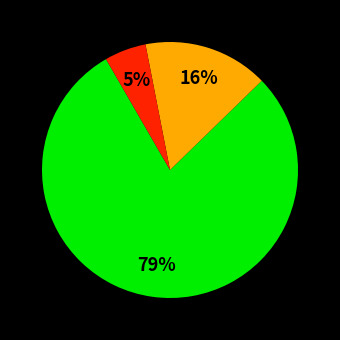

Is there a majority slice in this chart?

Yes